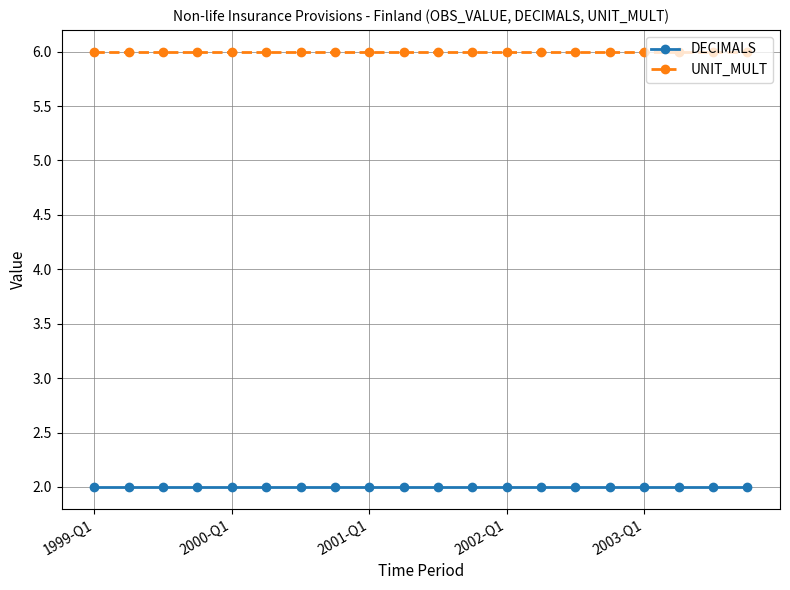

What are all the series names shown in the legend?

DECIMALS, UNIT_MULT